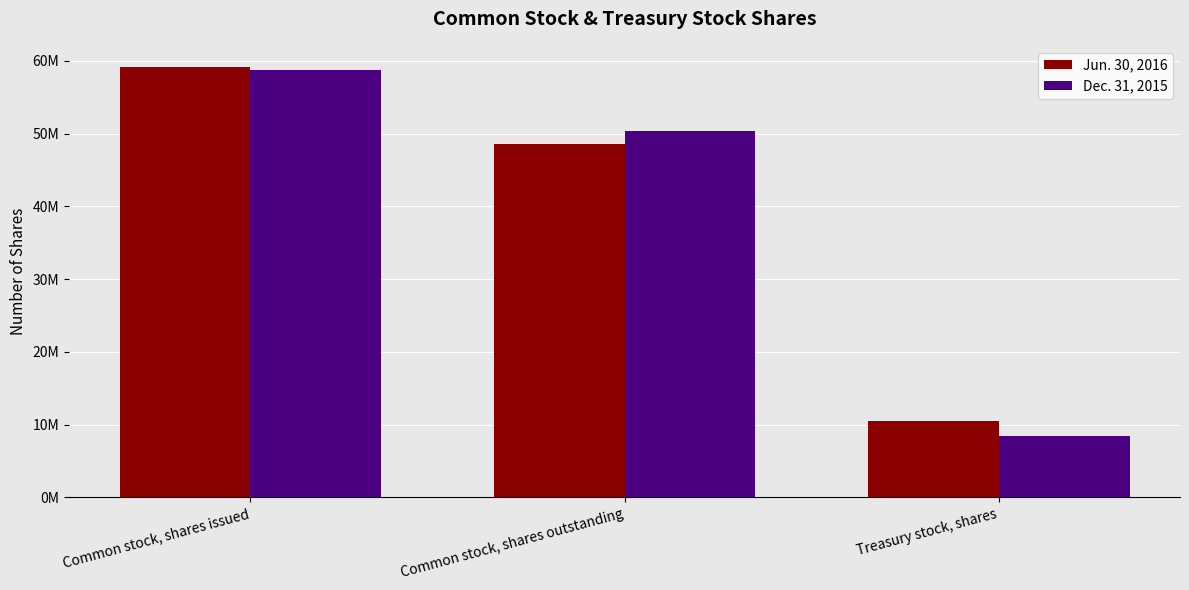

What are all the series names shown in the legend?

Jun. 30, 2016, Dec. 31, 2015